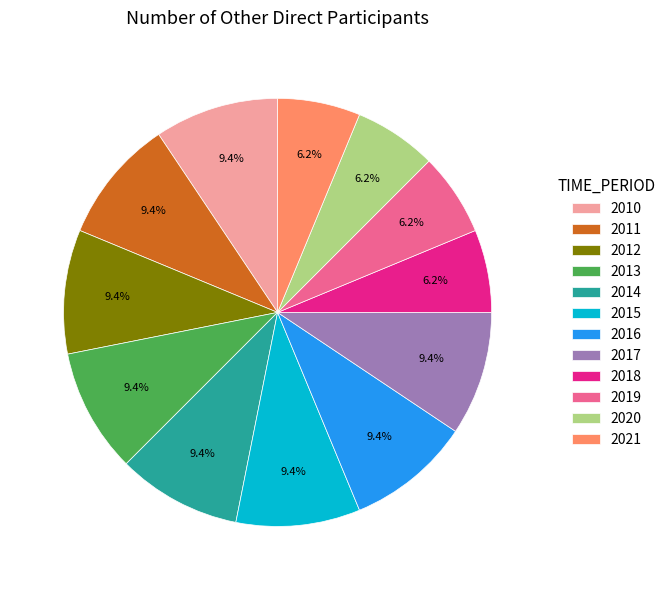

What is the ratio of the value at 2012 to the value at 2018?

1.5